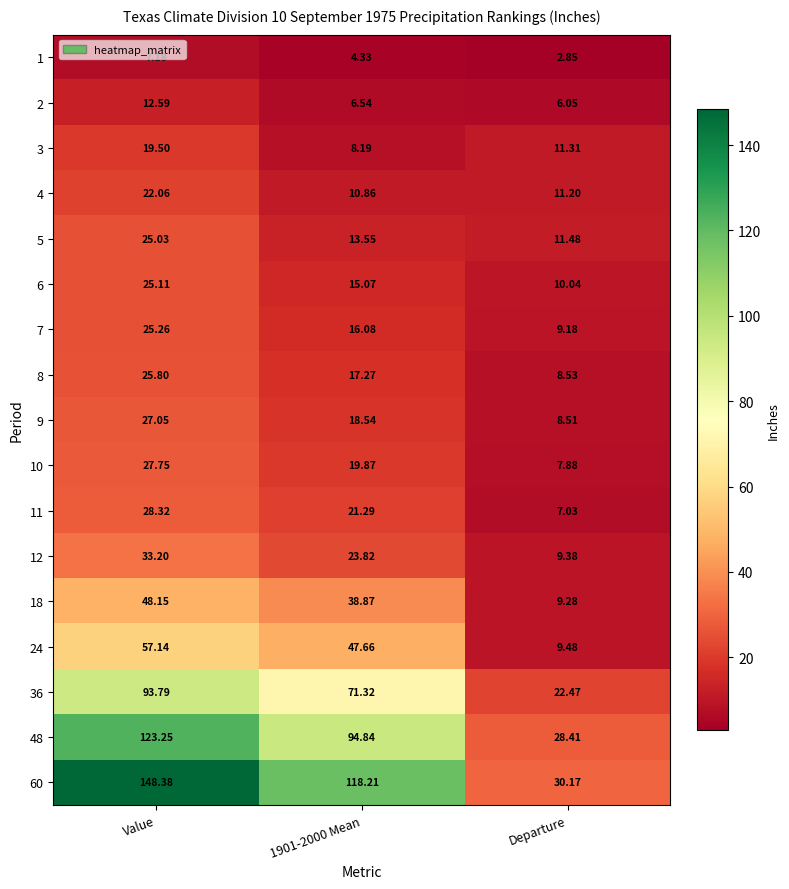

Which label corresponds to the smallest value in the chart?

Departure